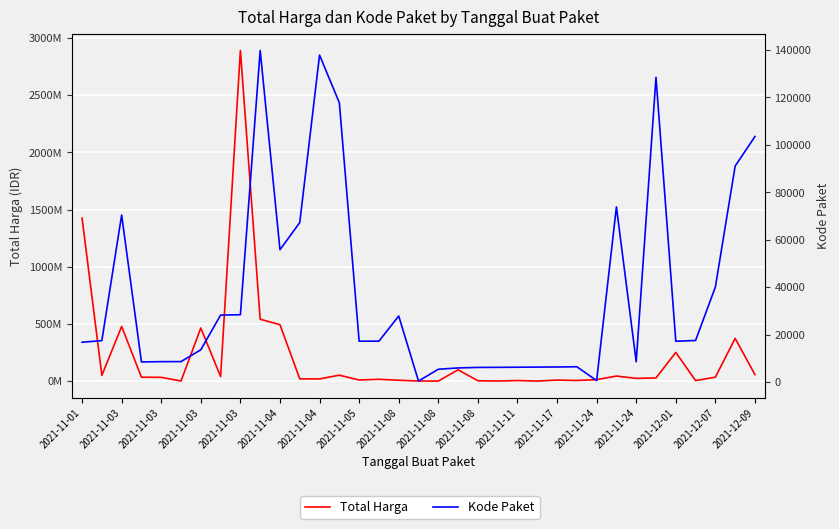

What is the difference between the maximum and second lowest values in the Kode Paket series?

139142